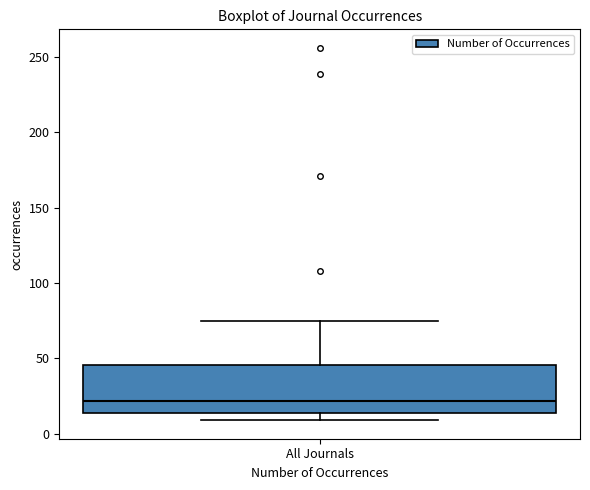

Read this box plot against the y-axis: the position of the median line, the range covered by the box, and the ends of both whiskers. The values are not printed on the chart, so give them approximately, as read against the axis.

median 20, box 15 to 45, whiskers 10 to 75